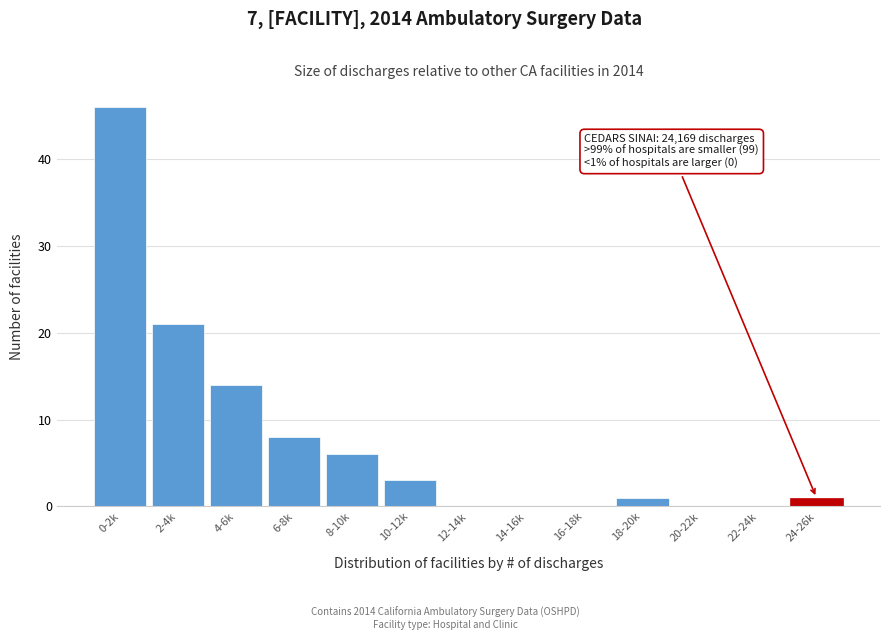

Reading left to right, transcribe all the data shown in this chart.

0-2k=46	2-4k=21	4-6k=14	6-8k=8	8-10k=6	10-12k=3	12-14k=0	14-16k=0	16-18k=0	18-20k=1	20-22k=0	22-24k=0	24-26k=1